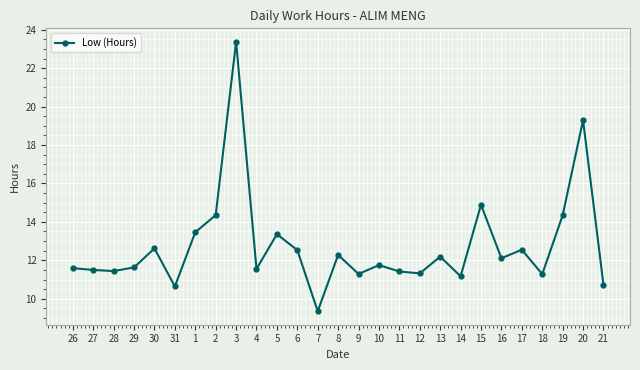

Which label corresponds to the largest value in the chart?

3